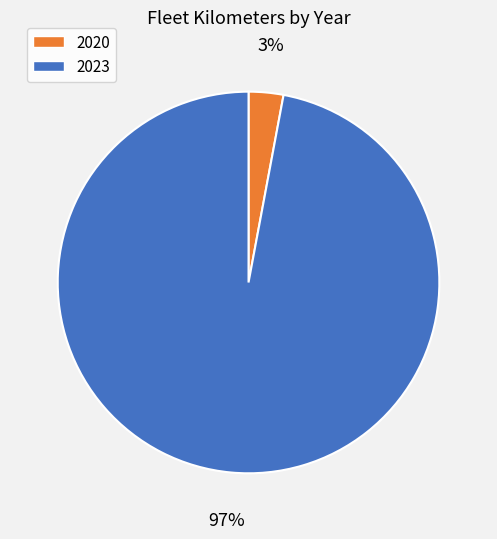

To the nearest percent, what is the average slice percentage?

50%